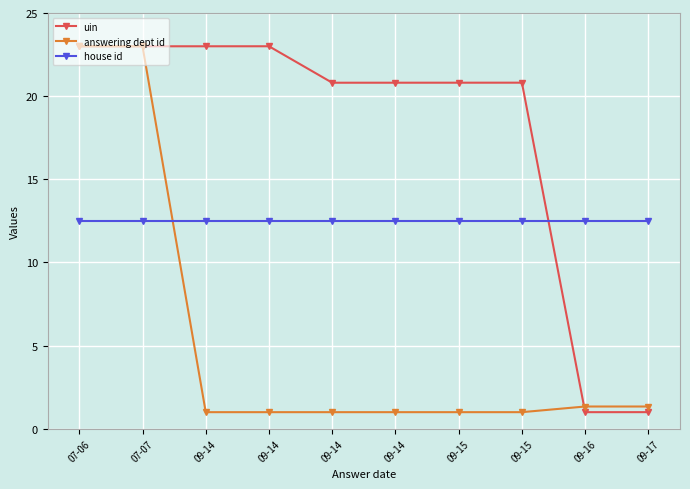

What is the sum of the uin values at 09-14 and 09-15?

41.6